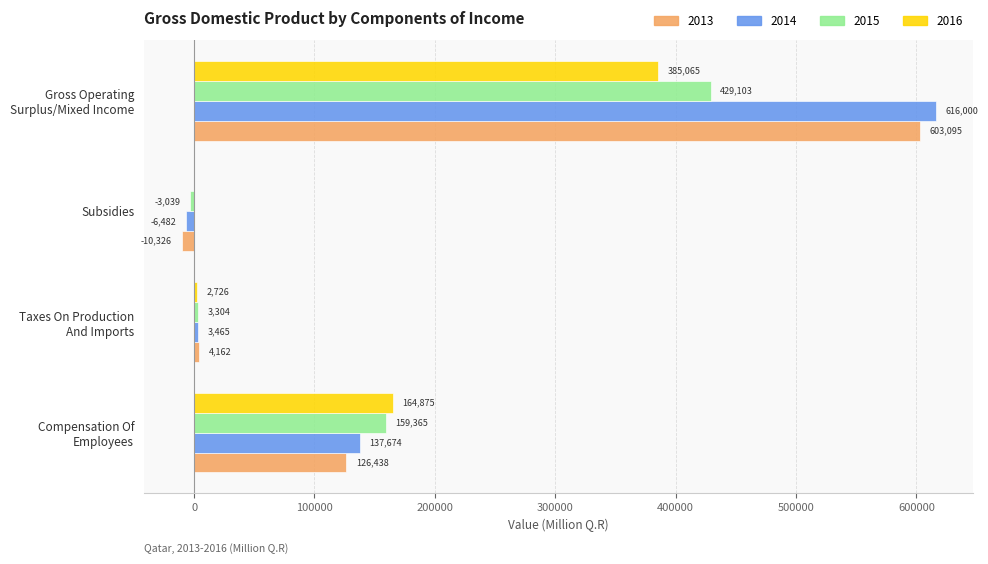

Is it true that 2014 equals -6482 at Subsidies?

True